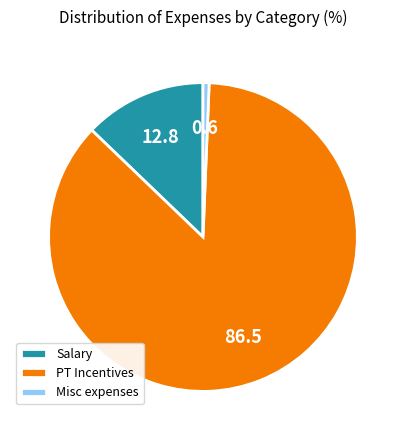

Is it true that PT Incentives is 99% of the pie?

False